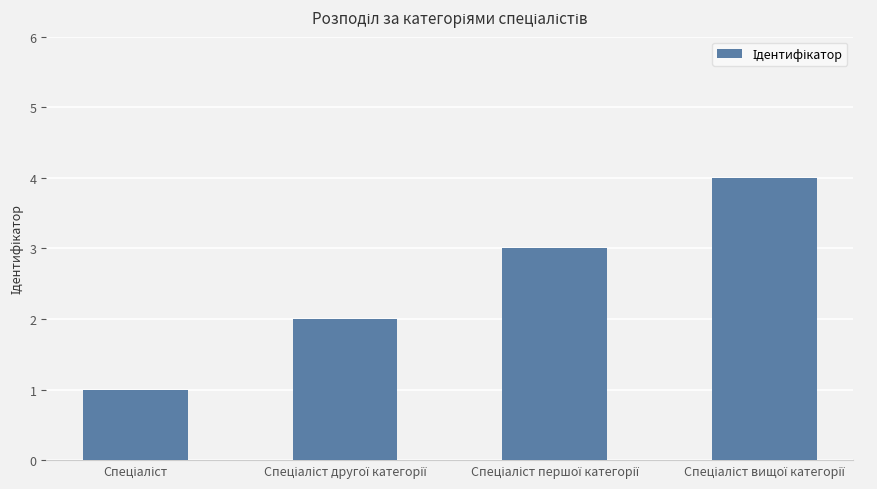

What is the sum of all values?

10